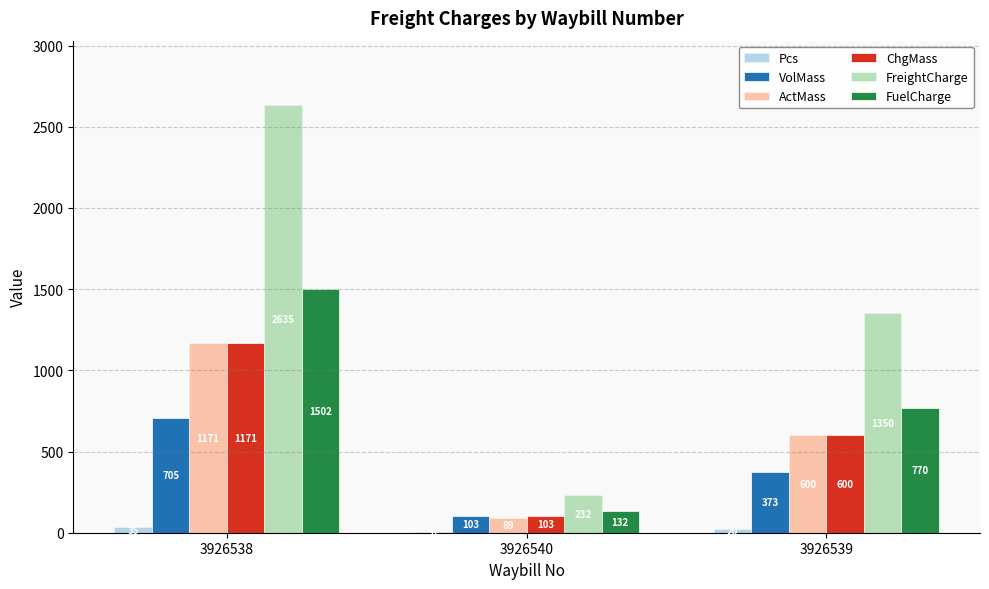

At which category is the sum across all series the highest?

3926538